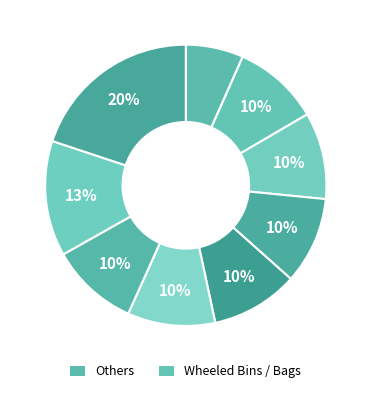

Count the number of slices in the pie.

9